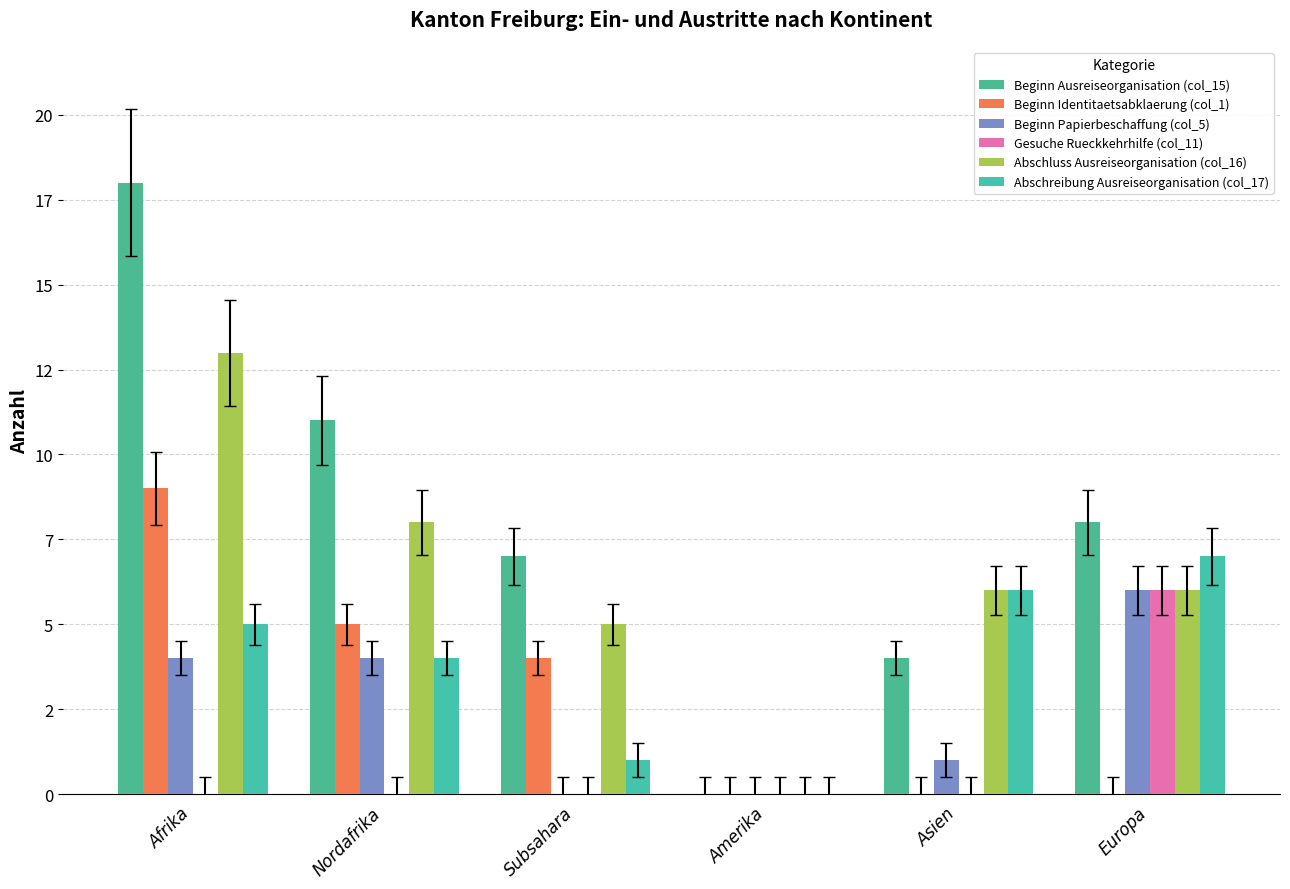

Does the chart contain stacked bars?

No